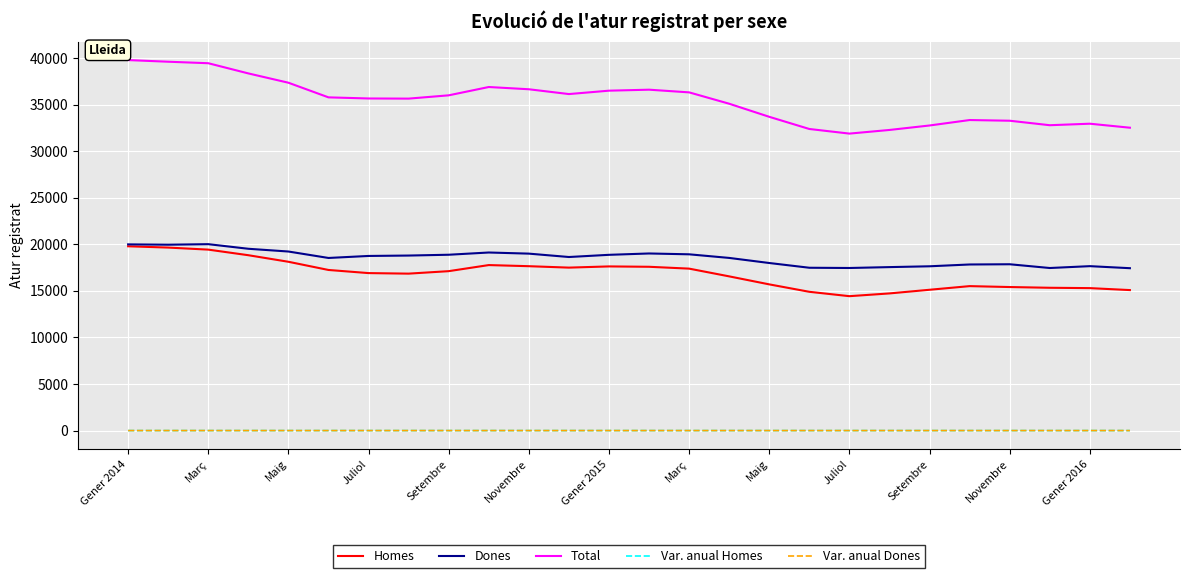

Which series has the widest spread of values?

Total